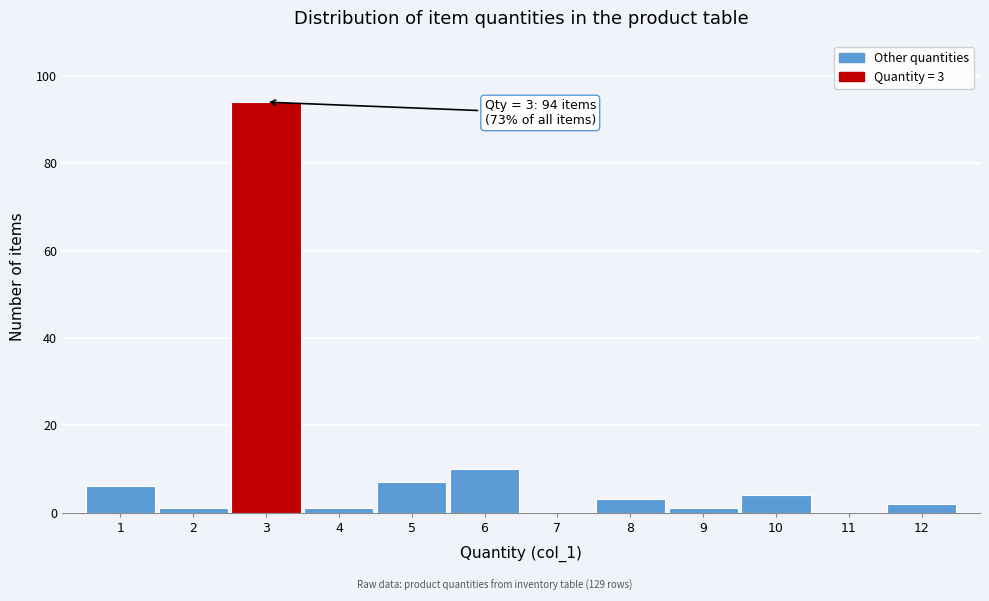

The value at 3 is 149. True or false?

False